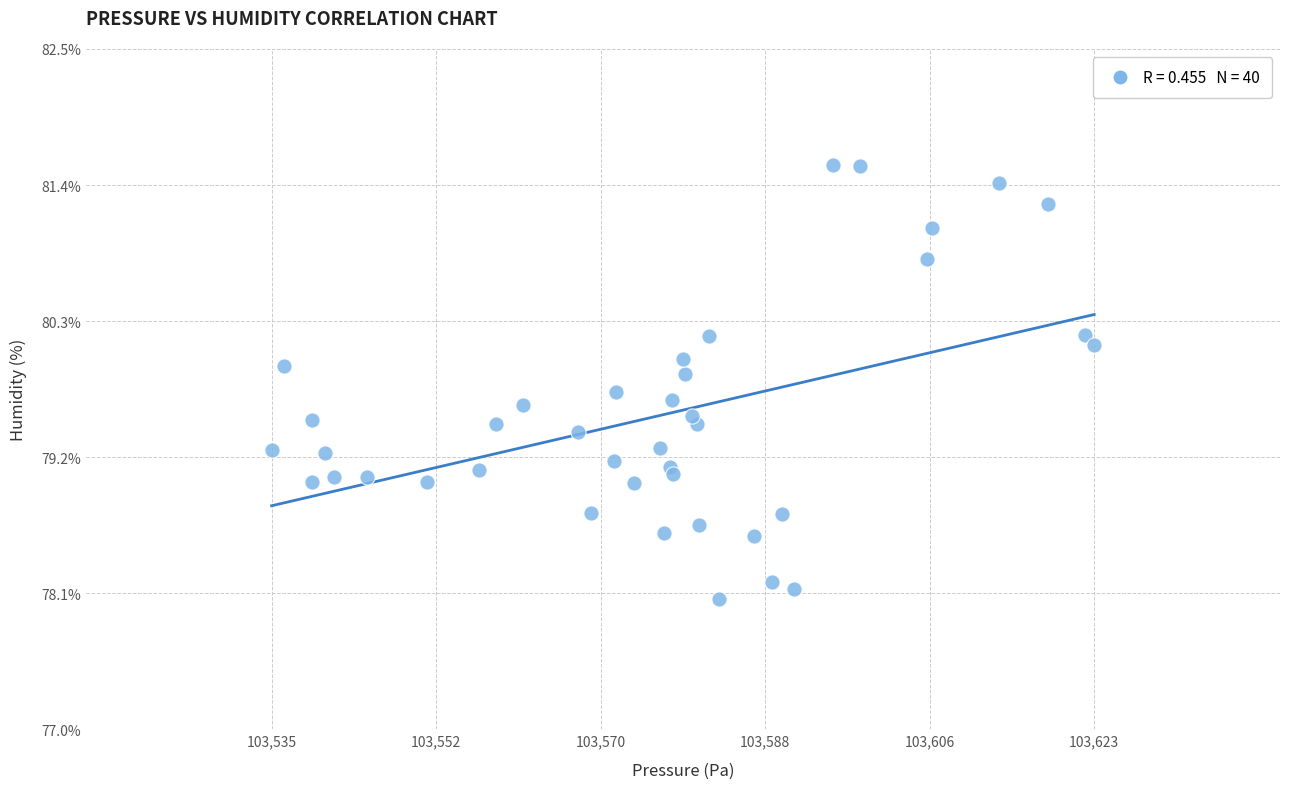

What is the range of Y values (max minus min)?

3.5